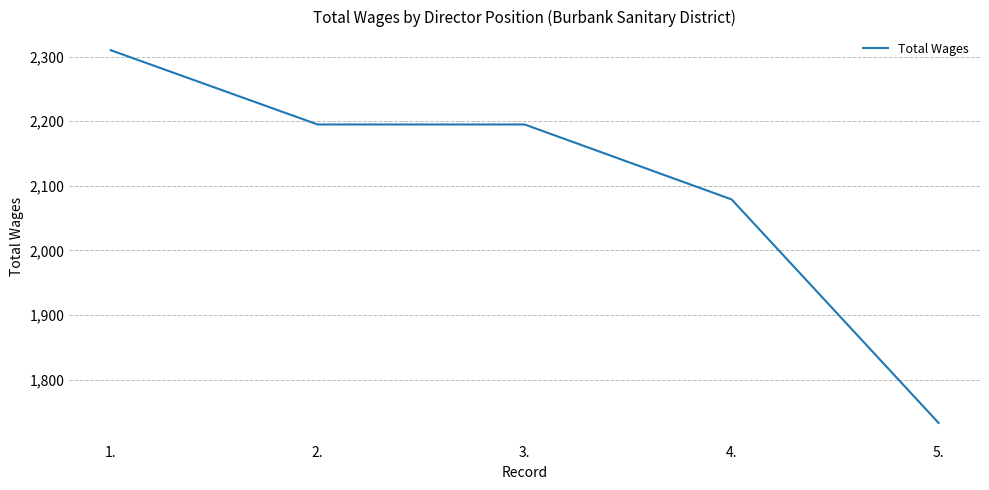

Is it true that the value at 4. is 2079?

True